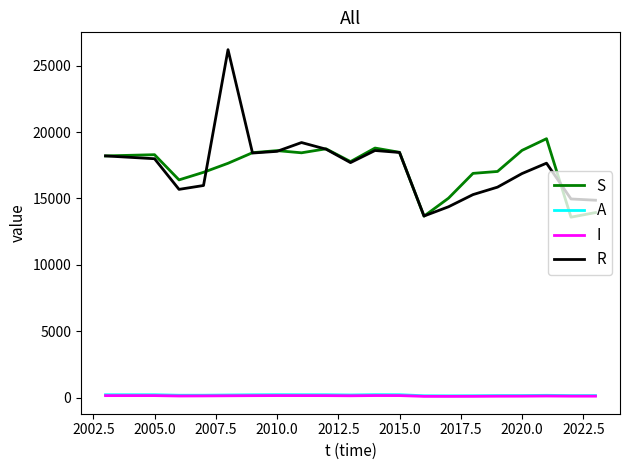

What is the greatest value displayed?

26201.0